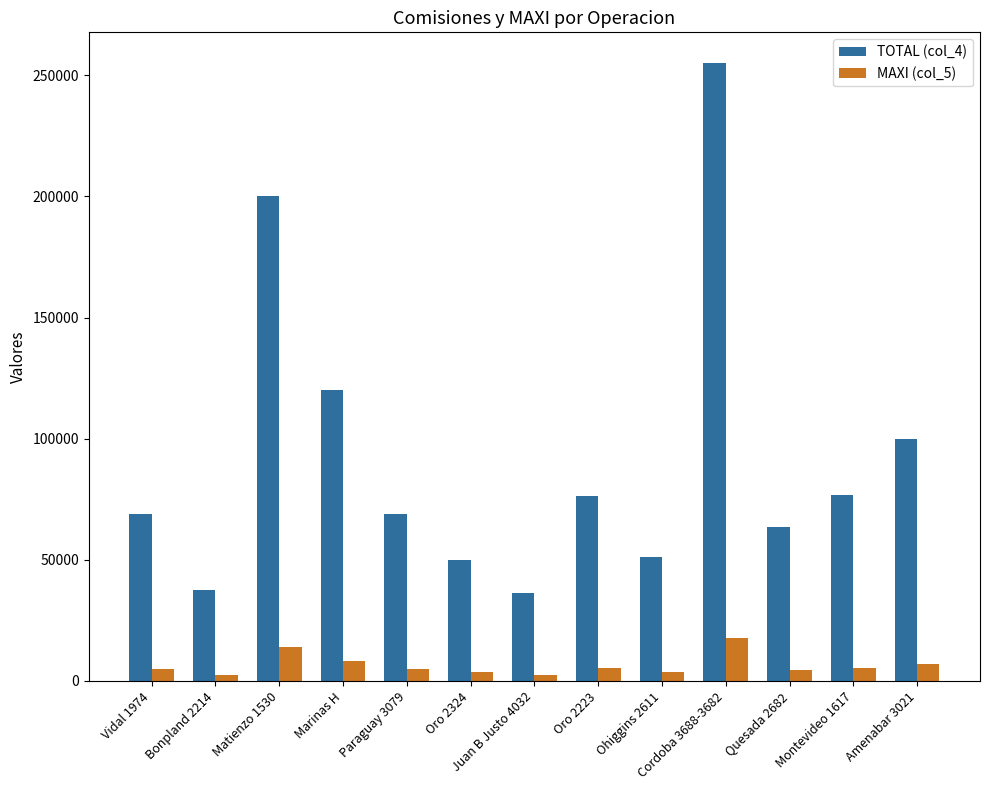

What is the sum of all TOTAL (col_4) values?

1204112.4